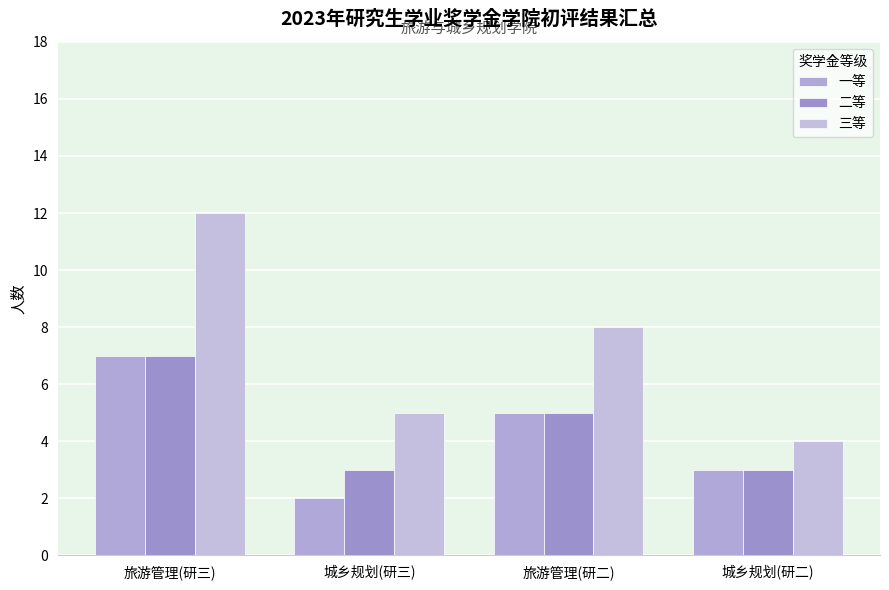

Reading left to right, transcribe all the data shown in this chart.

一等: 旅游管理(研三)=7	城乡规划(研三)=2	旅游管理(研二)=5	城乡规划(研二)=3
二等: 旅游管理(研三)=7	城乡规划(研三)=3	旅游管理(研二)=5	城乡规划(研二)=3
三等: 旅游管理(研三)=12	城乡规划(研三)=5	旅游管理(研二)=8	城乡规划(研二)=4